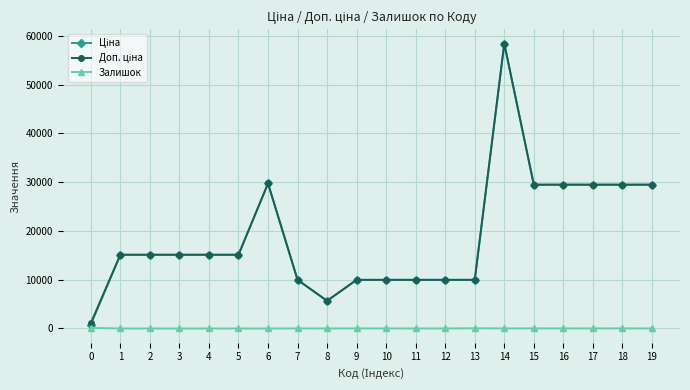

What is the difference between the highest and lowest values at 4?

15120.0